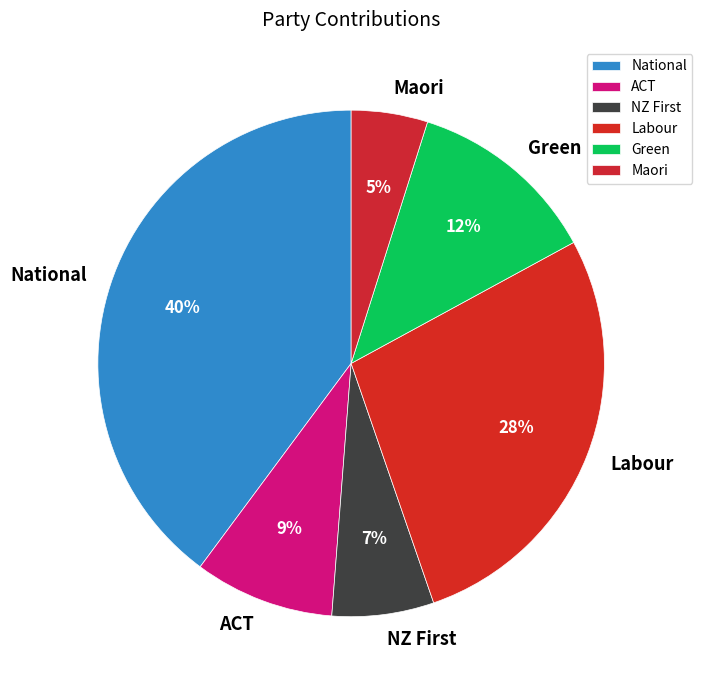

True or false: Labour accounts for 21% of the total.

False